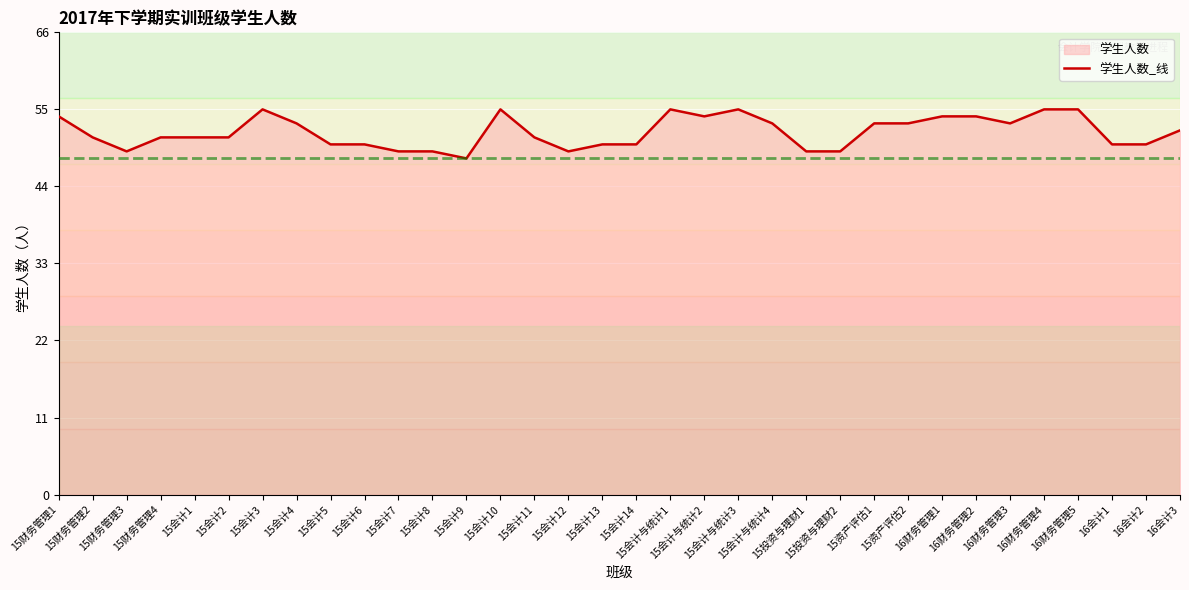

What is the label of the 31st point from the right?

15财务管理4